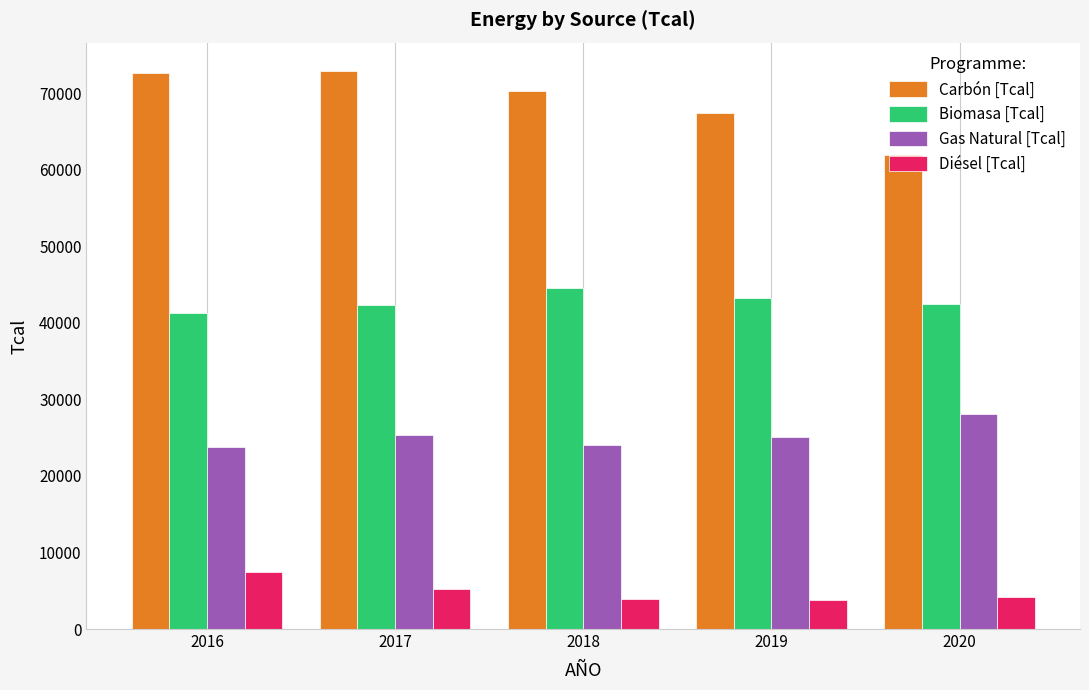

Does the chart contain any negative values?

No